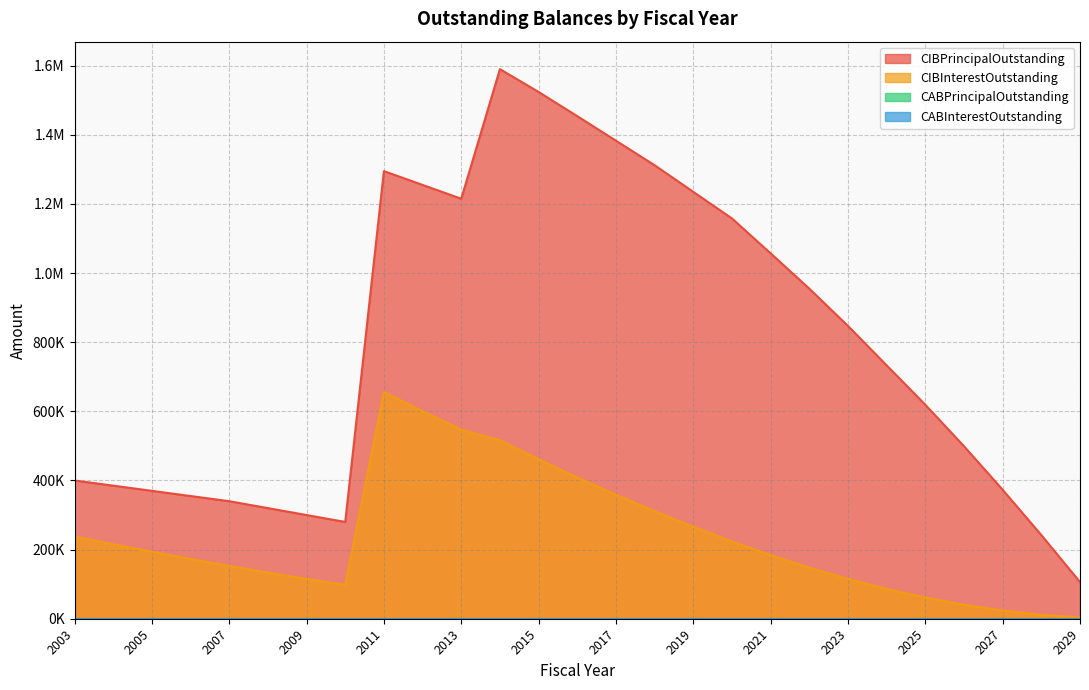

Is it true that CIBPrincipalOutstanding equals 1383000.0 at 2017?

True